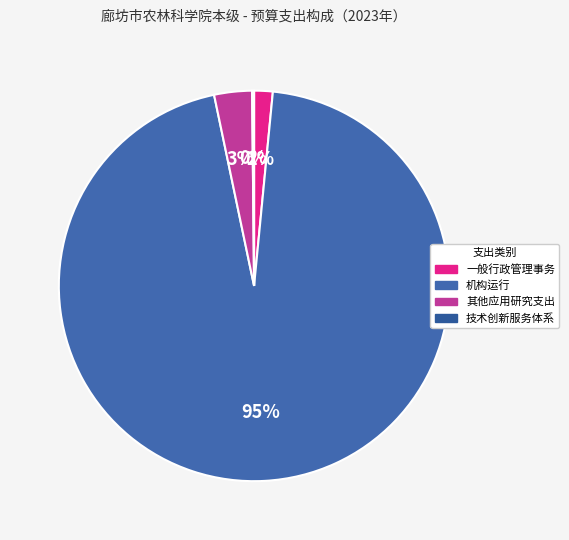

What portion of the pie excludes 技术创新服务体系?

99.8%